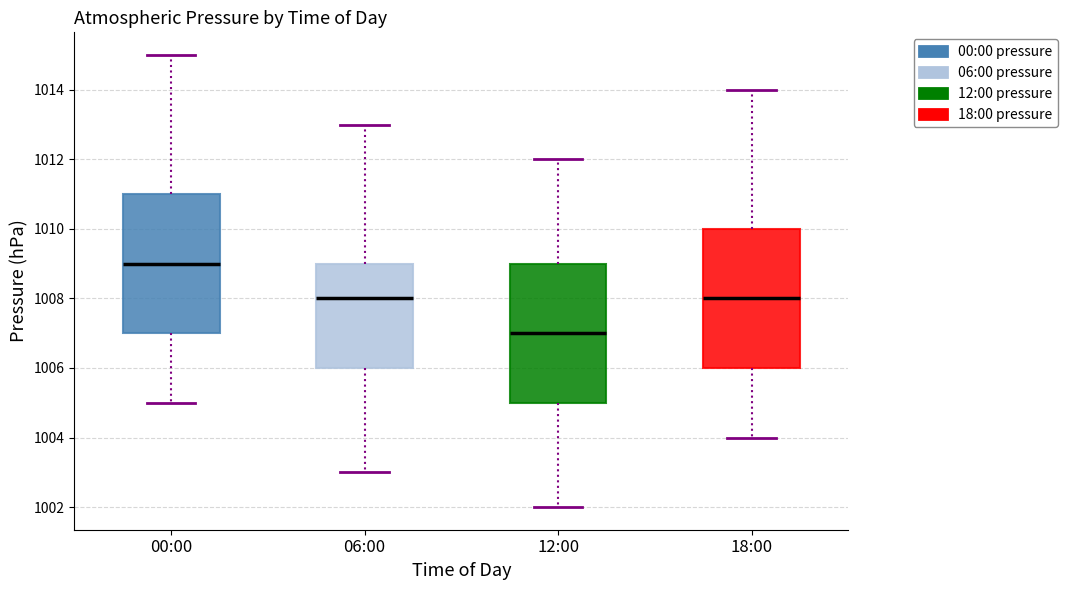

Reading left to right, transcribe this box plot: for each box, give where its median line is, the range the box spans, and where its two whiskers end, as read against the y-axis. The values are not printed on the chart, so give them approximately, as read against the axis.

00:00: median 1009, box 1007 to 1011, whiskers 1005 to 1015
06:00: median 1008, box 1006 to 1009, whiskers 1003 to 1013
12:00: median 1007, box 1005 to 1009, whiskers 1002 to 1012
18:00: median 1008, box 1006 to 1010, whiskers 1004 to 1014